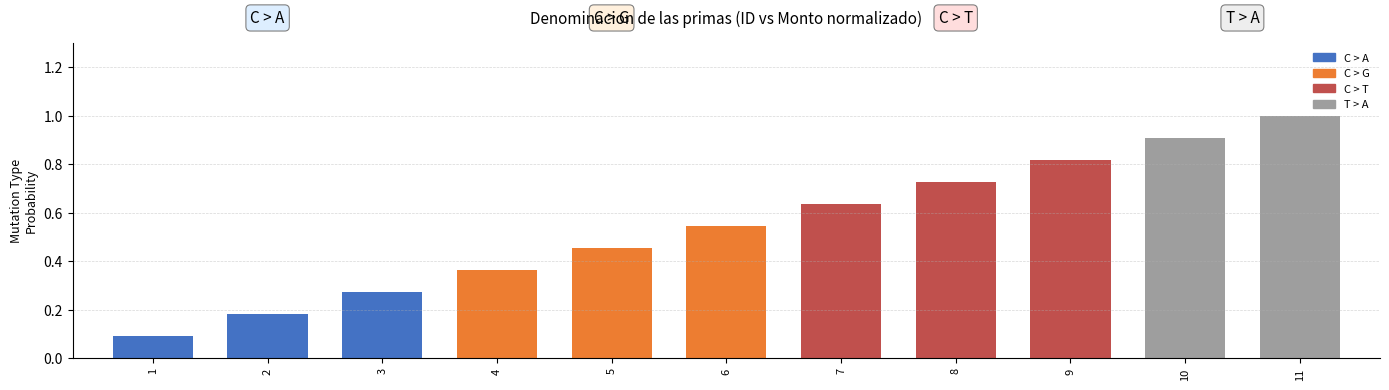

What is the approximate value at 2?

0.2